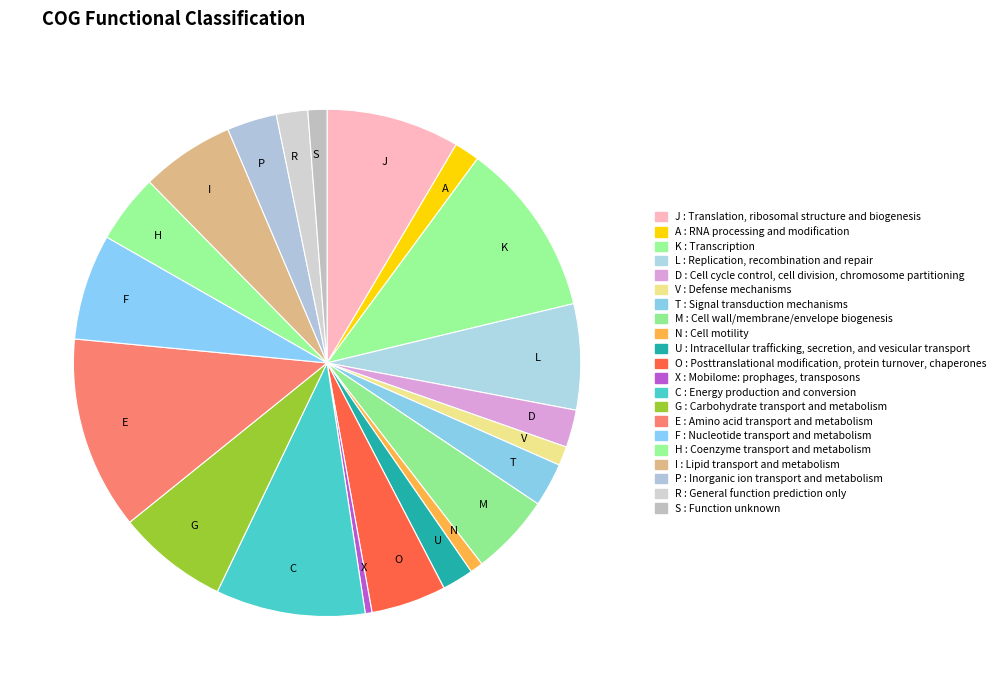

Which category has the biggest portion of the pie?

E : Amino acid transport and metabolism